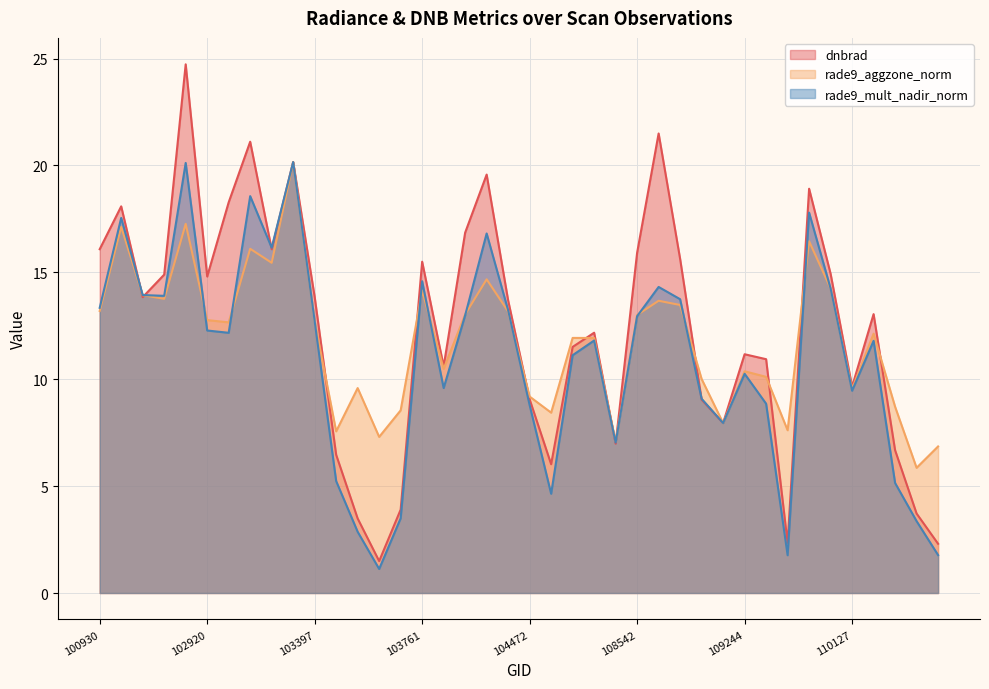

Is it true that rade9_aggzone_norm equals 13.9 at 102671?

True